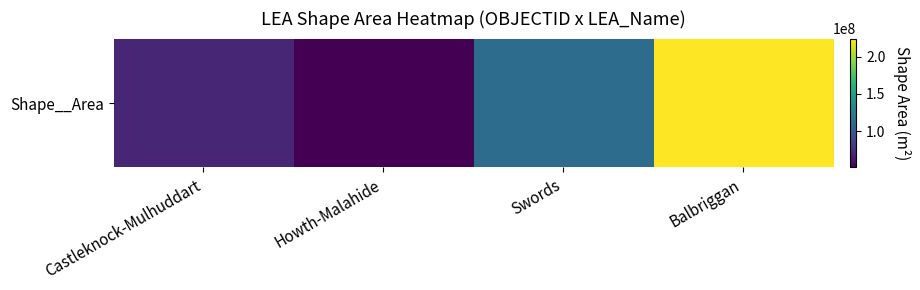

The value at Swords is 112525541.7. True or false?

True